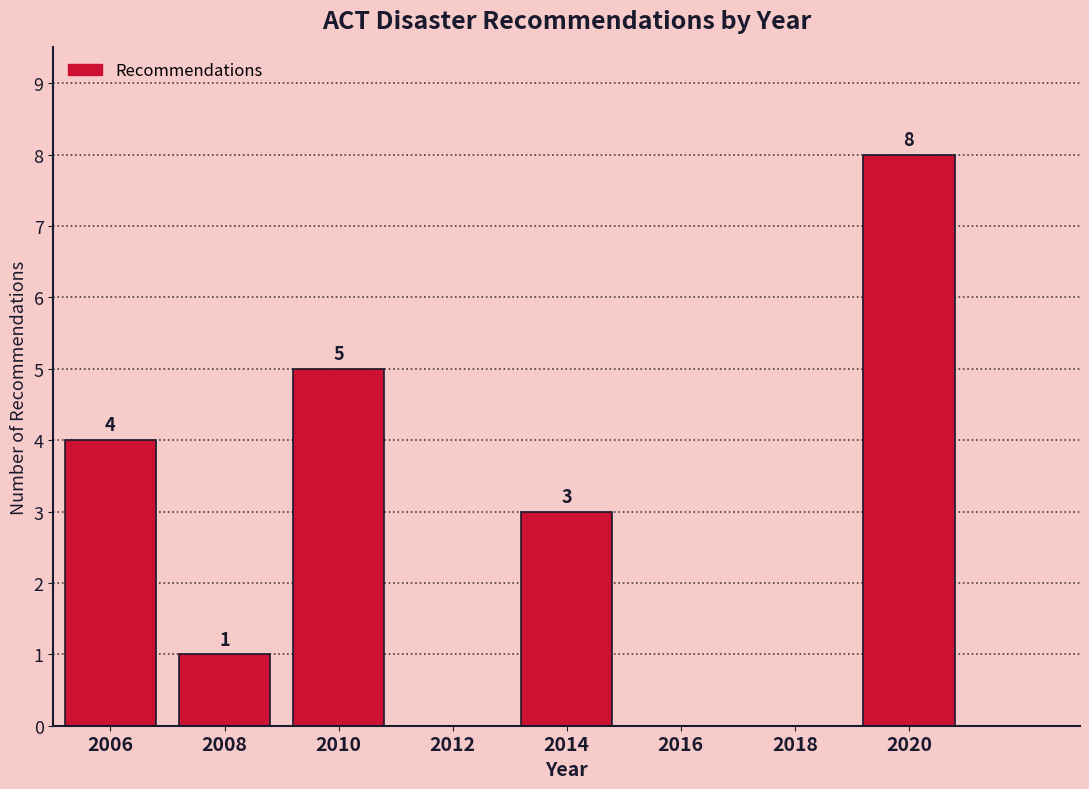

Reading right to left, list all the values displayed in this chart.

2020=8	2018=0	2016=0	2014=3	2012=0	2010=5	2008=1	2006=4